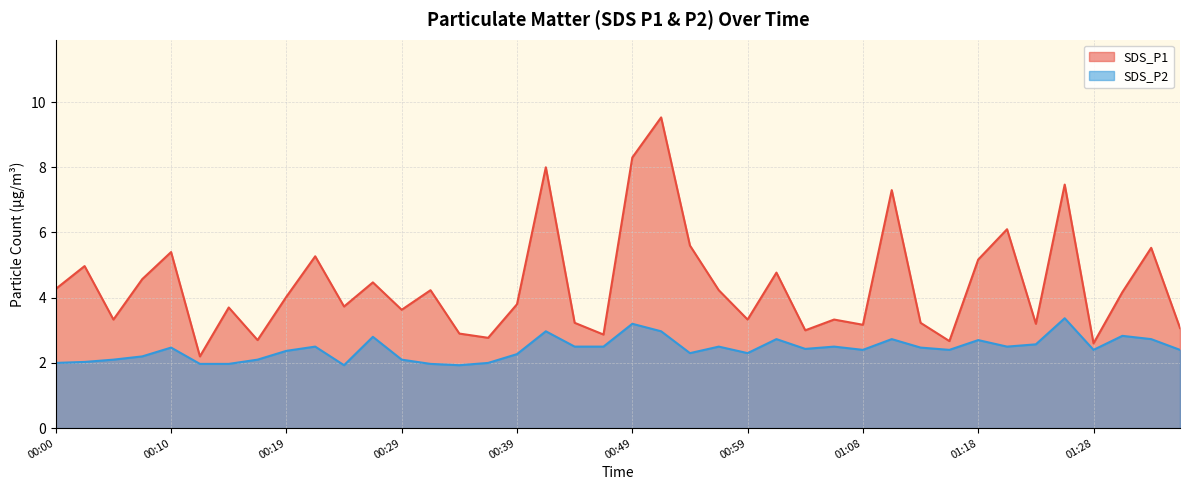

How many data points in SDS_P2 are less than 2?

5